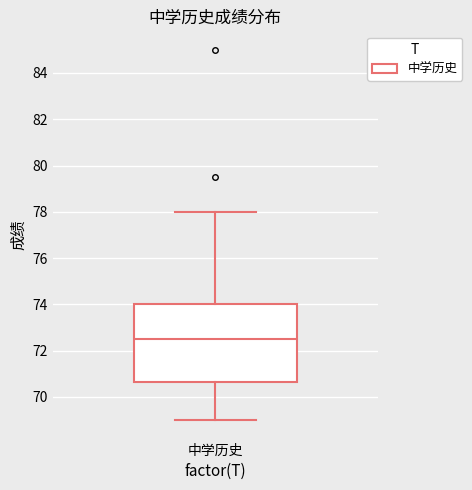

Transcribe this box plot: give where the median line is, the range the box spans, and where the two whiskers end, as read against the y-axis. The values are not printed on the chart, so give them approximately, as read against the axis.

median 72.6, box 70.6 to 74.0, whiskers 69.0 to 78.0